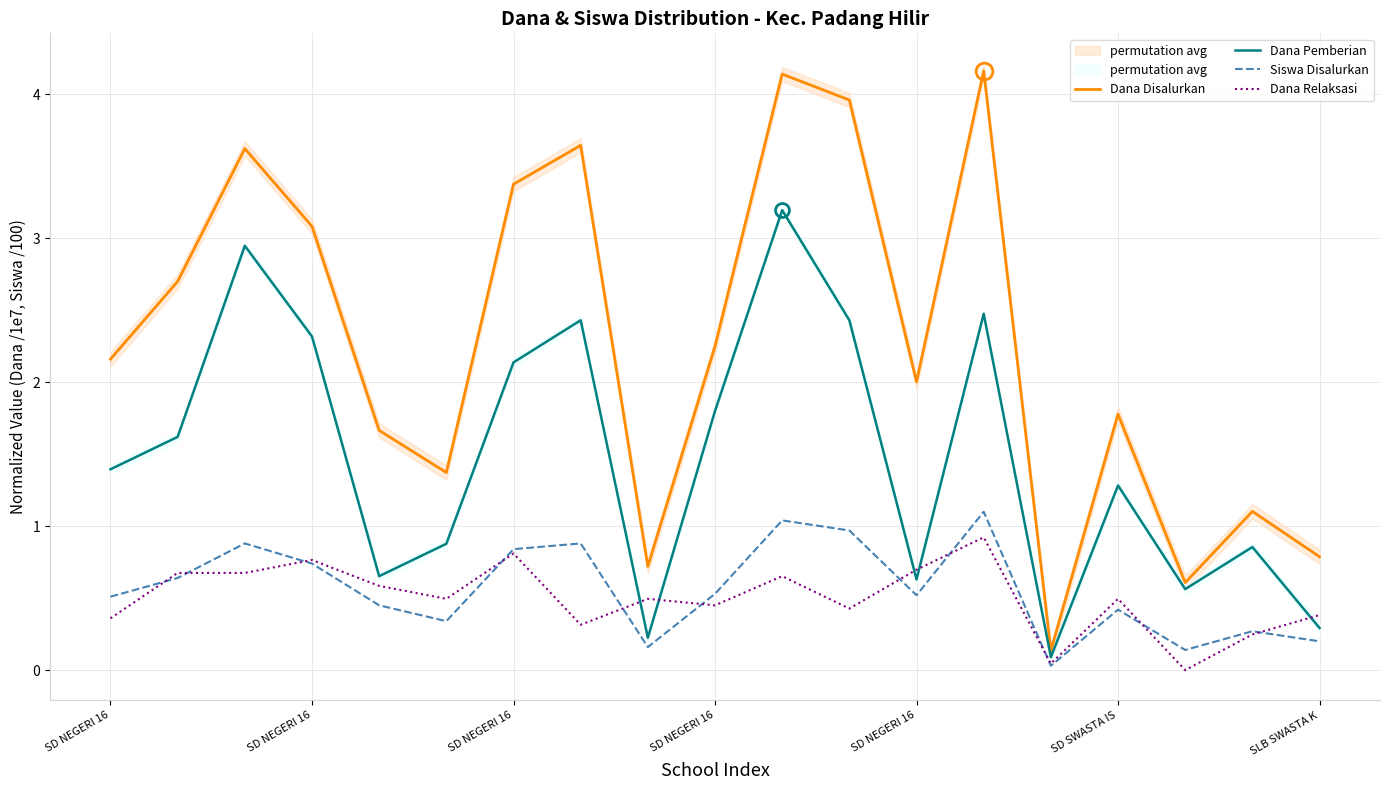

Reading left to right, what are all the values shown in this chart?

Dana Disalurkan: 2.2	2.7	3.6	3.1	1.7	1.4	3.4	3.6	0.7	2.2	4.1	4.0	2.0	4.2	0.1	1.8	0.6	1.1	0.8
Dana Pemberian: 1.4	1.6	2.9	2.3	0.7	0.9	2.1	2.4	0.2	1.8	3.2	2.4	0.6	2.5	0.1	1.3	0.6	0.9	0.3
Siswa Disalurkan: 0.5	0.6	0.9	0.7	0.5	0.3	0.8	0.9	0.2	0.5	1.0	1.0	0.5	1.1	0.0	0.4	0.1	0.3	0.2
Dana Relaksasi: 0.4	0.7	0.7	0.8	0.6	0.5	0.8	0.3	0.5	0.5	0.7	0.4	0.7	0.9	0.0	0.5	0.0	0.2	0.4